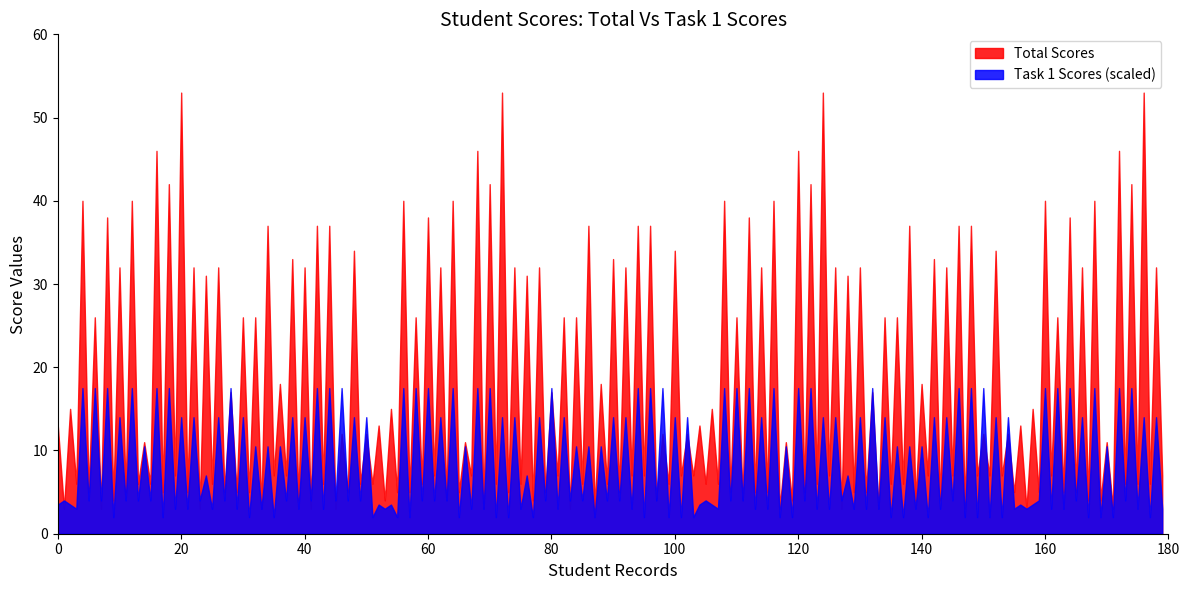

List the series in order of their peak value, lowest first.

Task 1 Scores (scaled), Total Scores